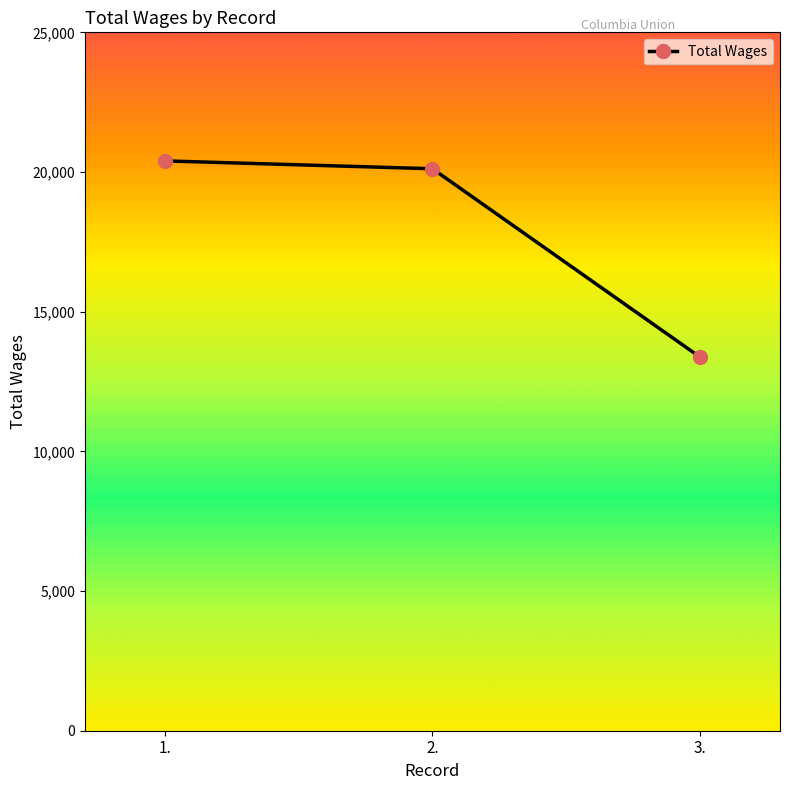

What is the sum of the values at 1. and 2.?

40515